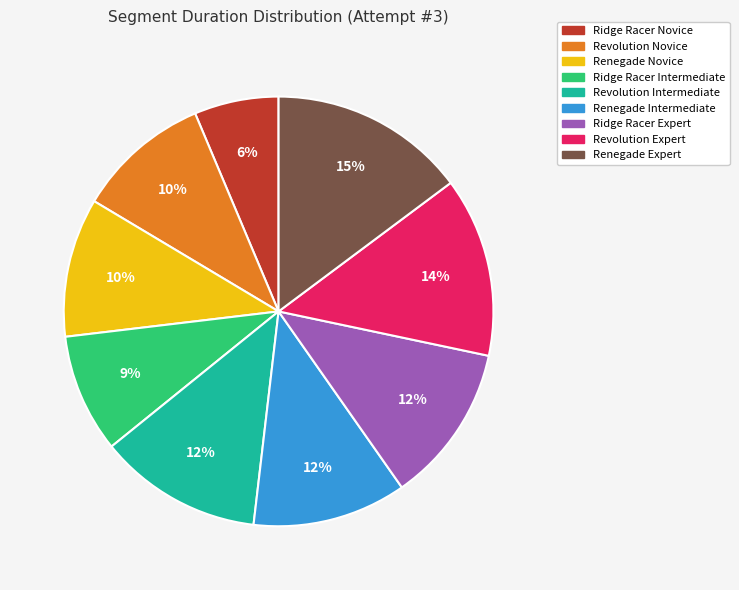

Does Revolution Expert represent more than half of the total?

No